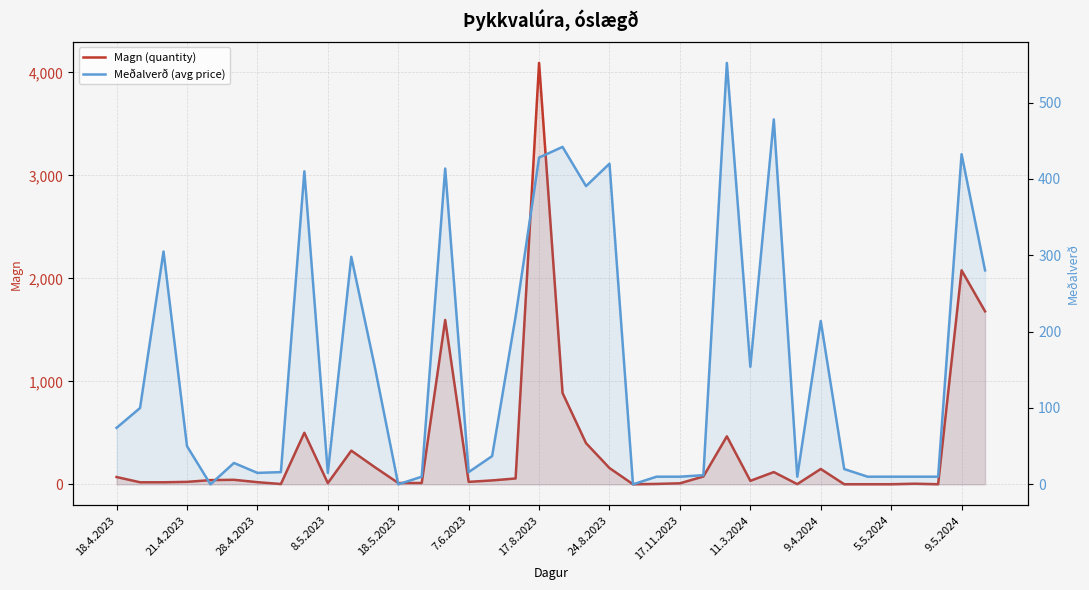

What is the sum of all Meðalverð (avg price) values?

6055.1